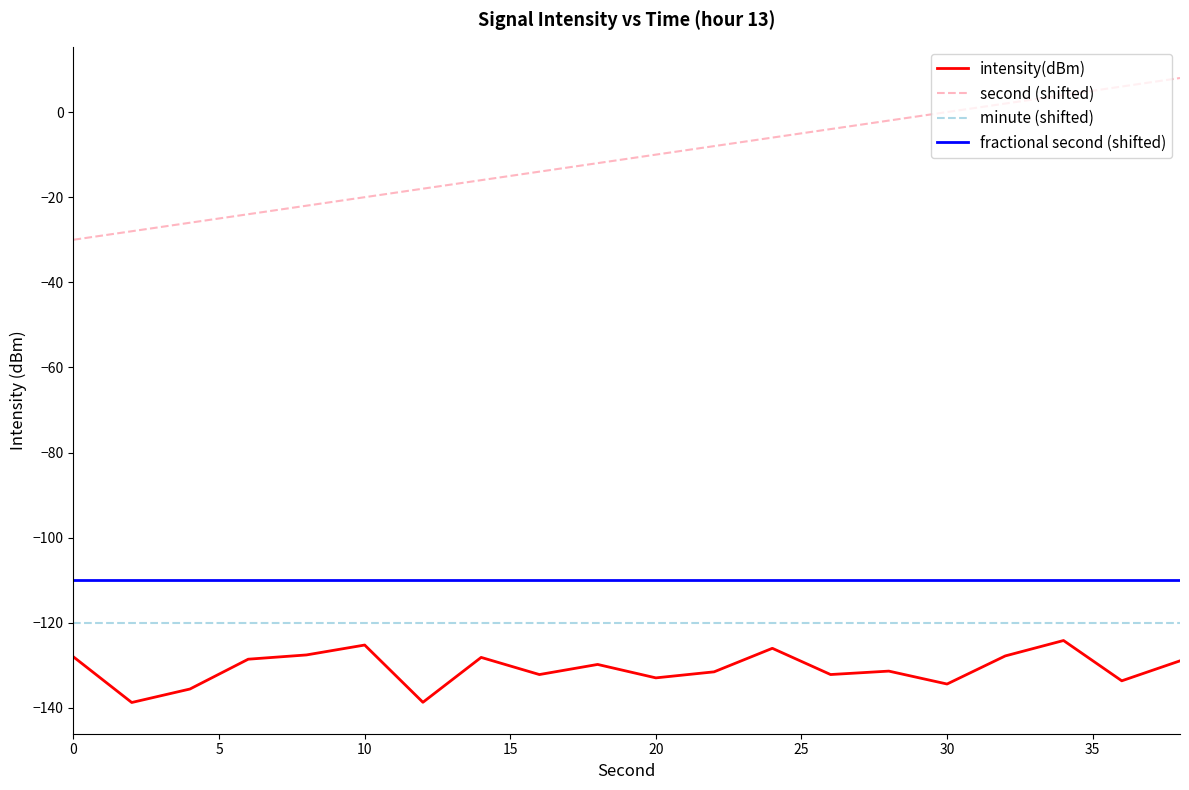

Which series has the largest range (max minus min)?

second (shifted)